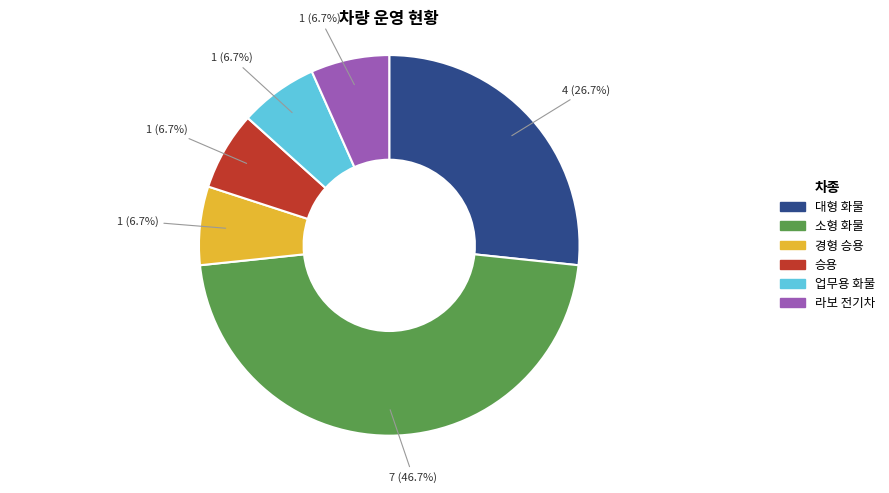

Combined, do 승용 and 라보 전기차 account for over 50%?

No